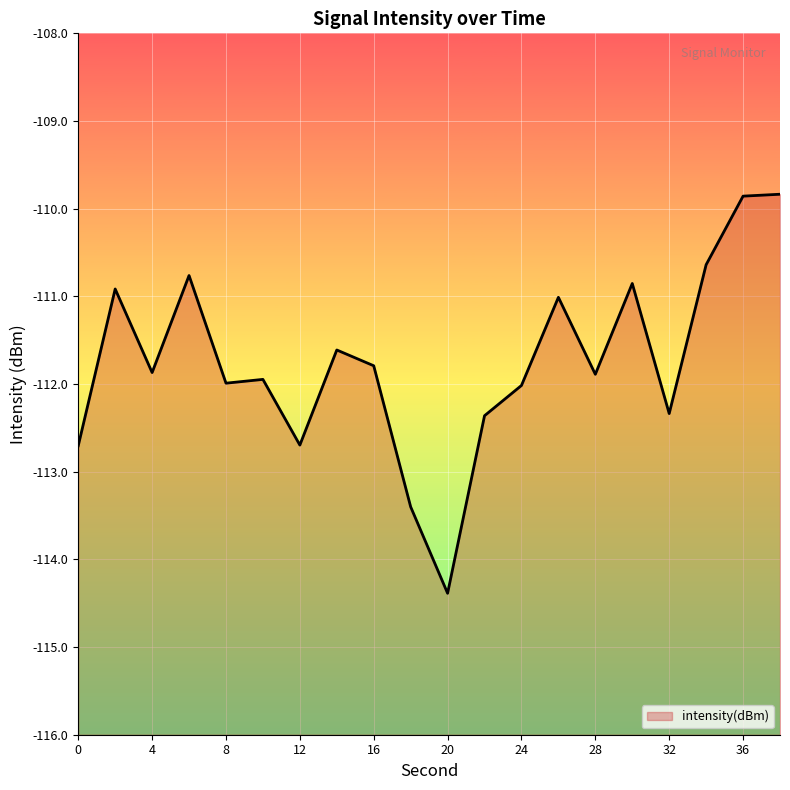

Read the value at 20.

-114.4